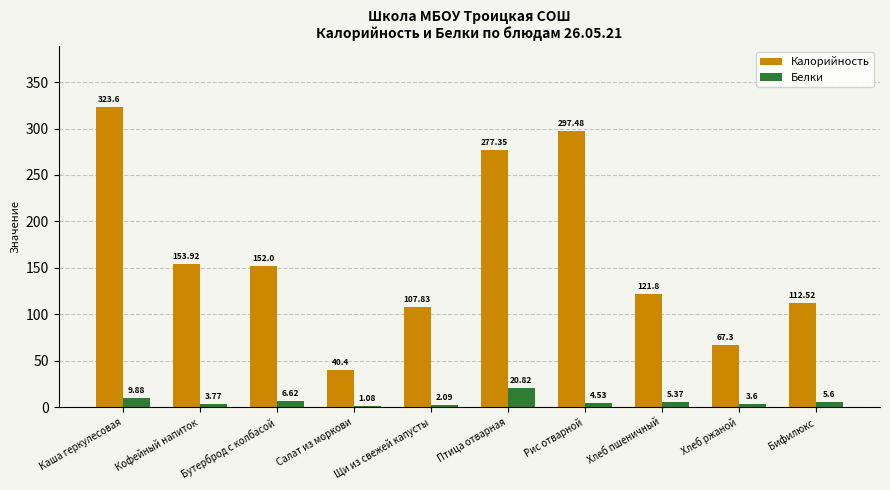

Which series changed the most between Каша геркулесовая and Птица отварная?

Калорийность